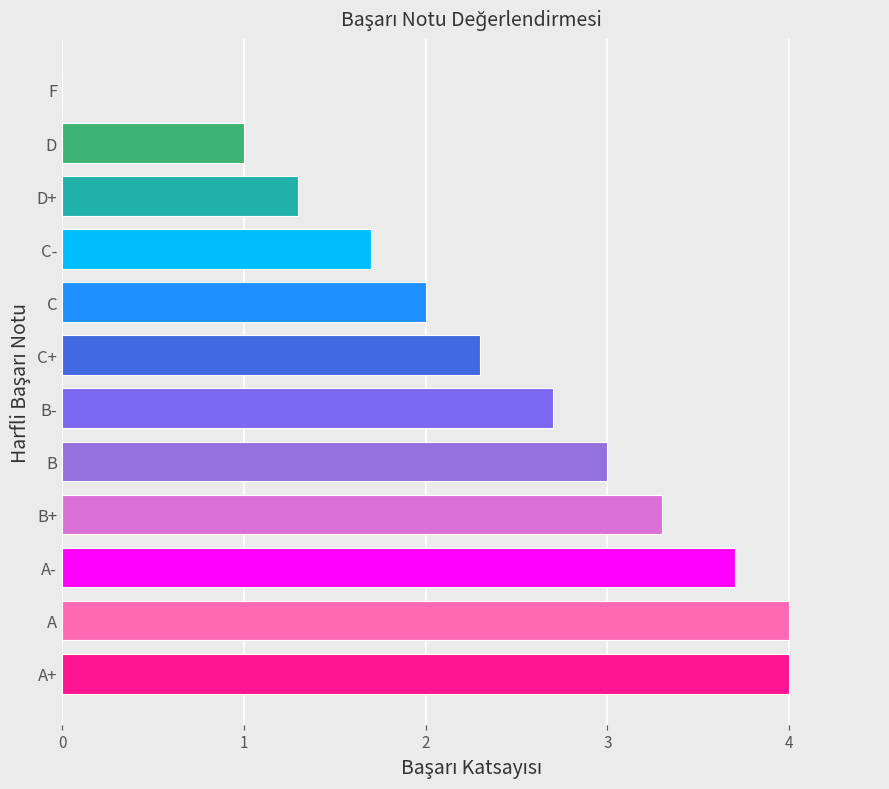

Are the bars horizontal?

Yes